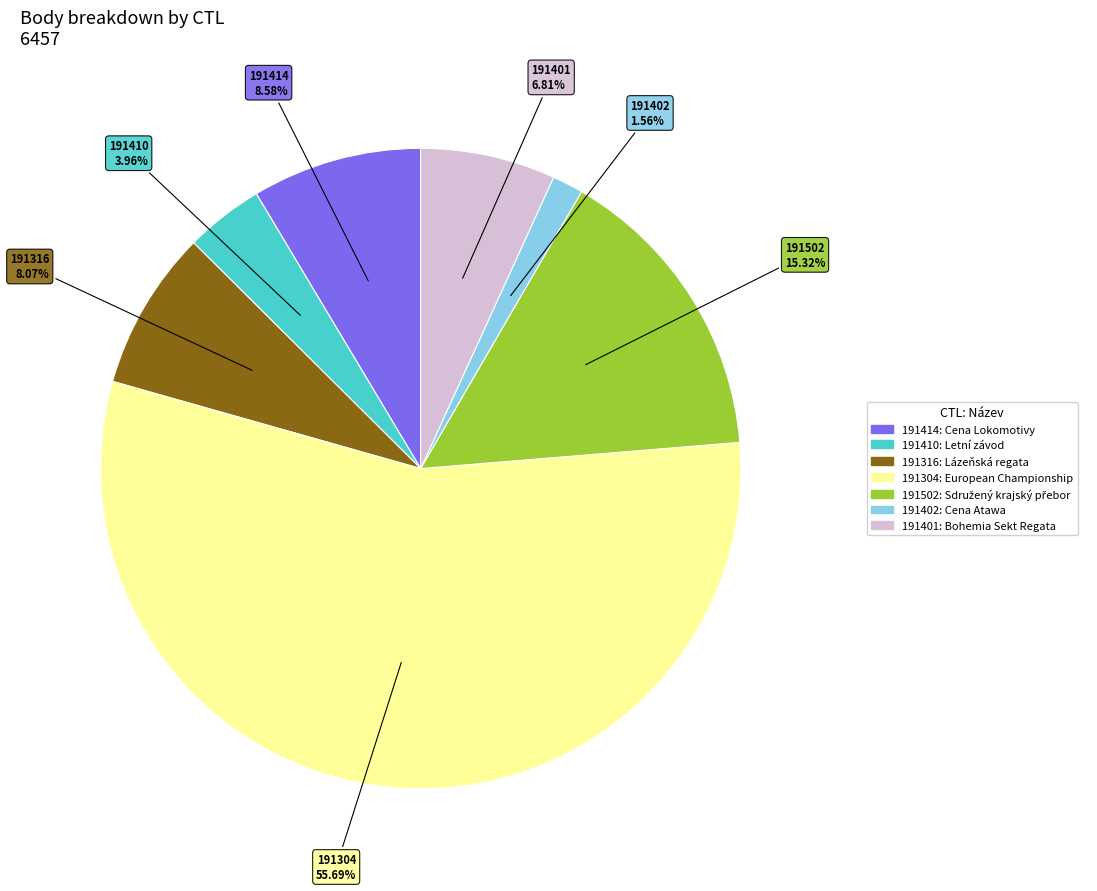

Which slice is the smallest?

191402